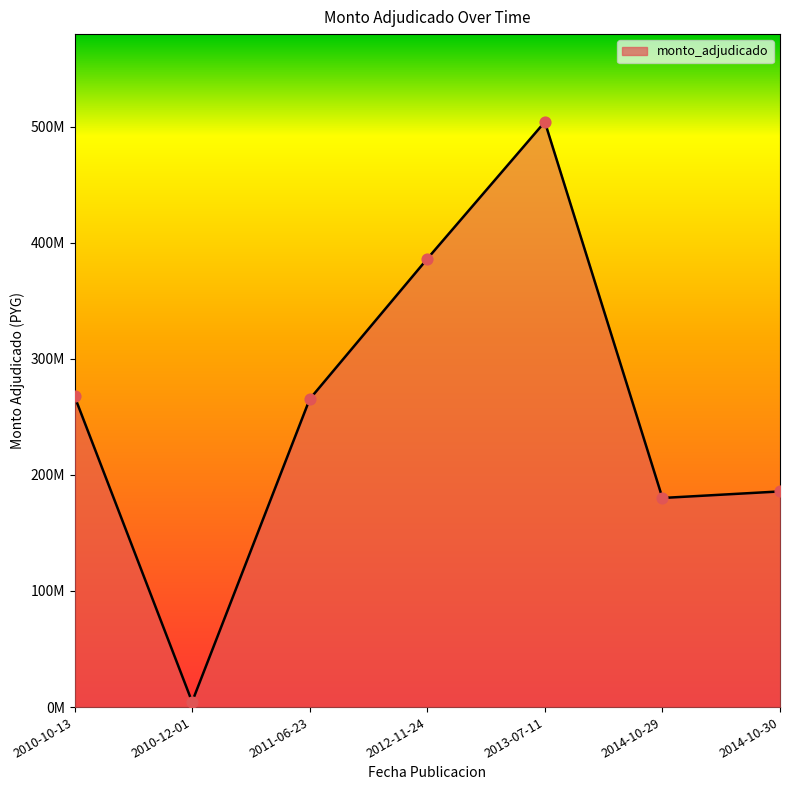

Approximately how many times larger is the value at 2012-11-24 compared to 2014-10-30?

2.1